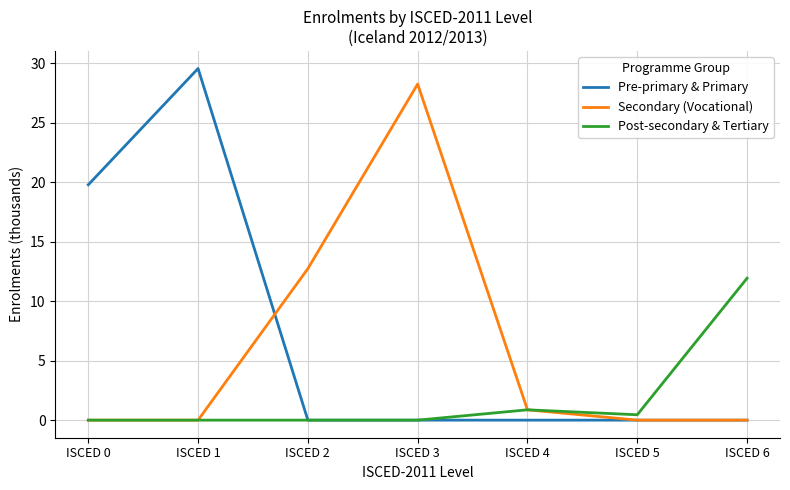

What is the difference between the second highest and second lowest values in the Pre-primary & Primary series?

19.8